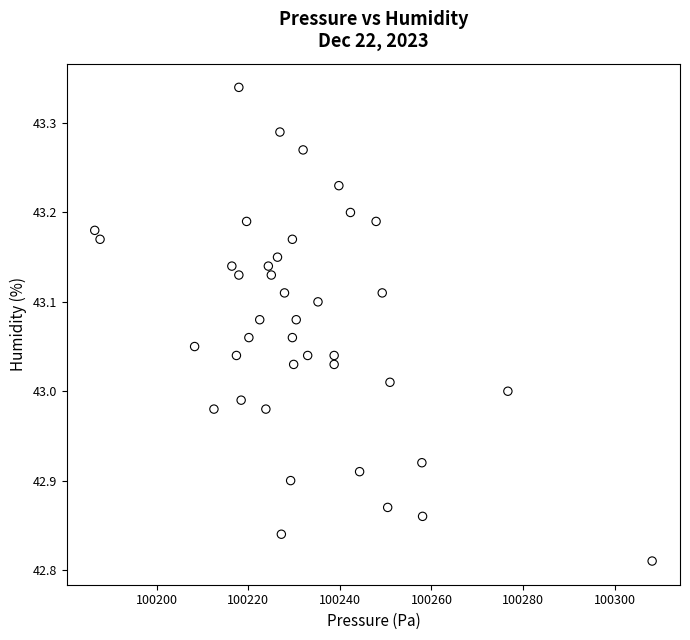

What is the range of Y values (max minus min)?

0.5